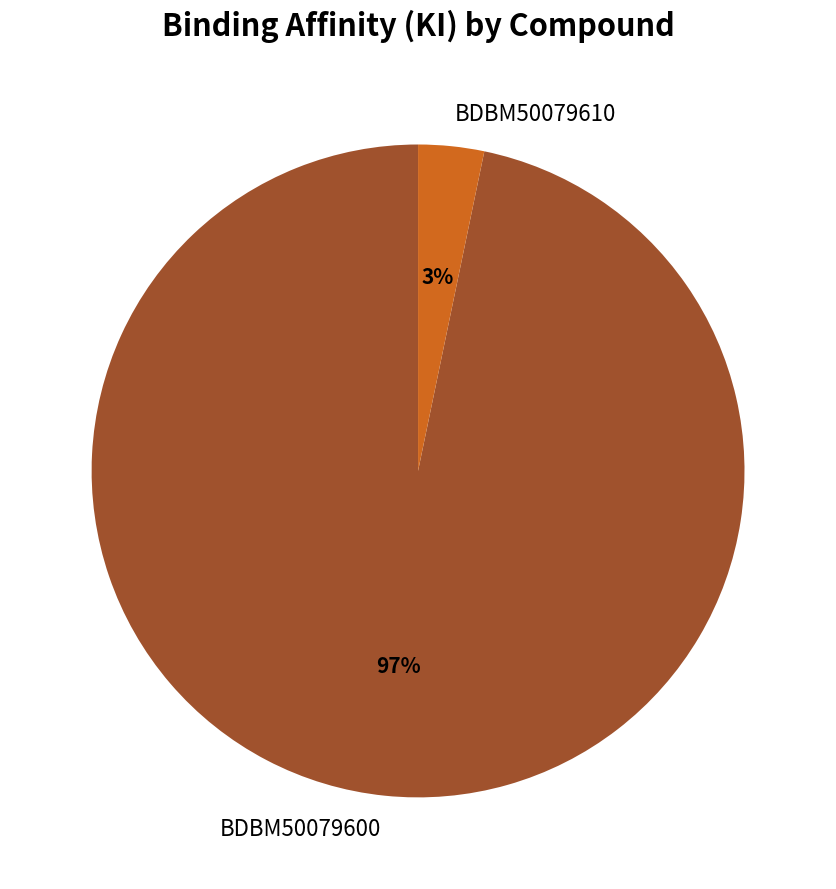

Do BDBM50079600 and BDBM50079610 together represent more than half of the pie?

Yes